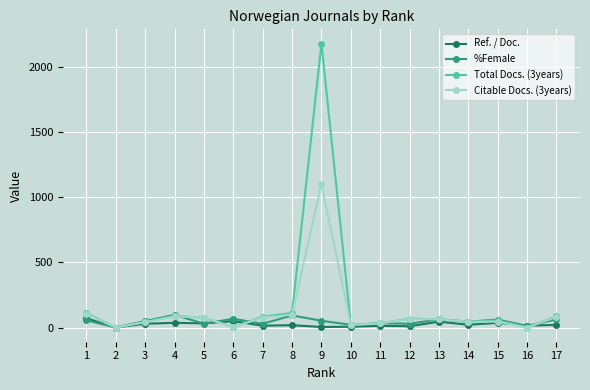

Is this an area chart (filled region under the line)?

No